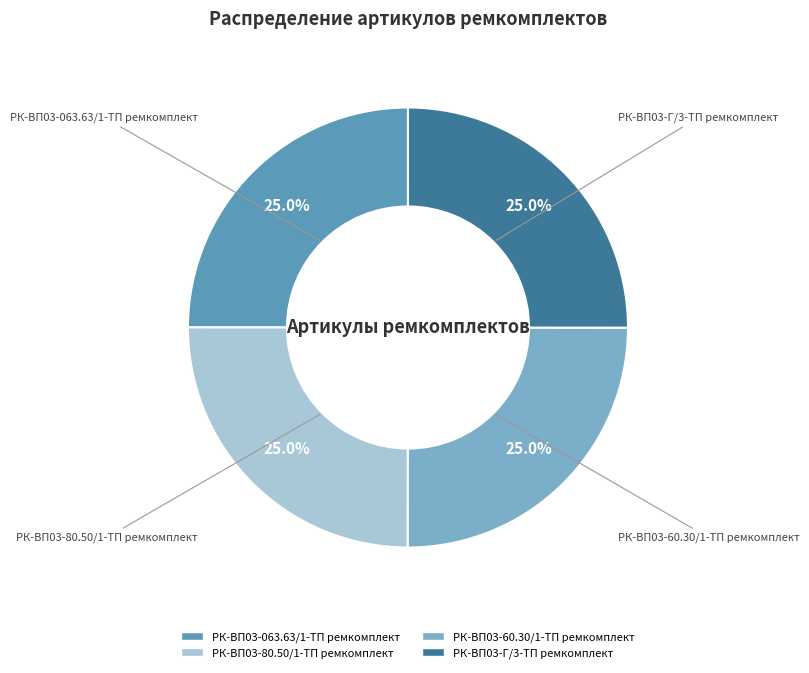

How many segments does this pie chart have?

4